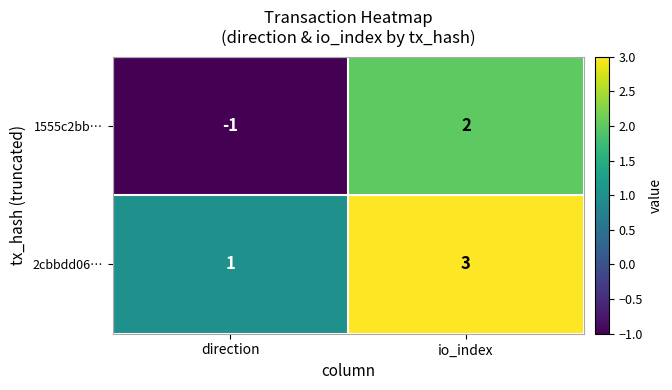

What value does the 2cbbdd06… series have at io_index?

3